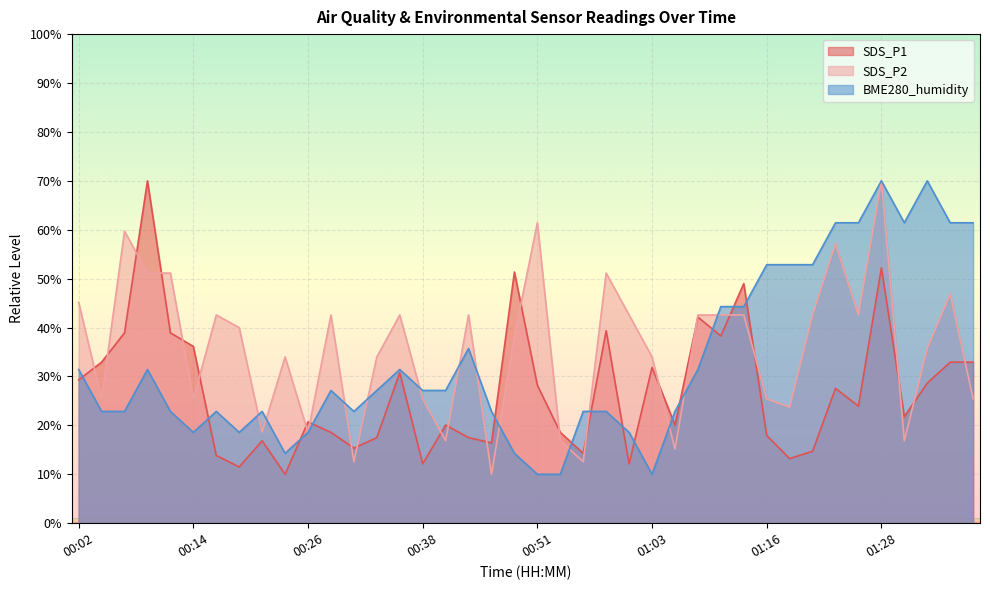

At 00:24, list the series in order from smallest to largest.

SDS_P1, BME280_humidity, SDS_P2